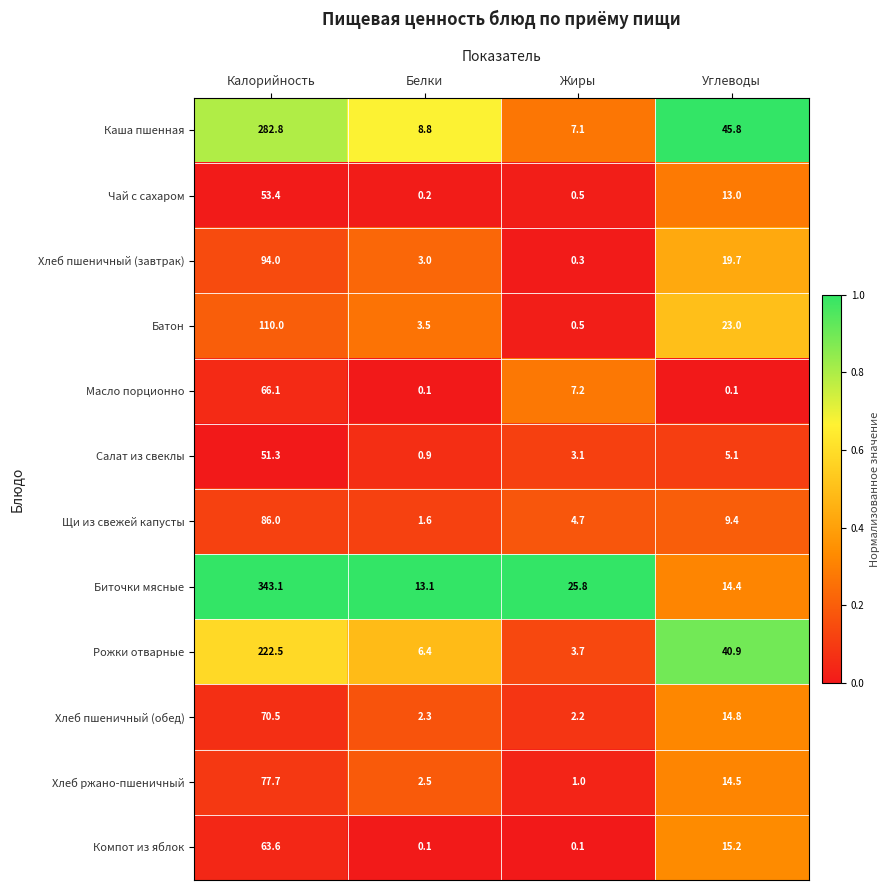

What is the sum of the Чай с сахаром values at Калорийность and Жиры?

53.9